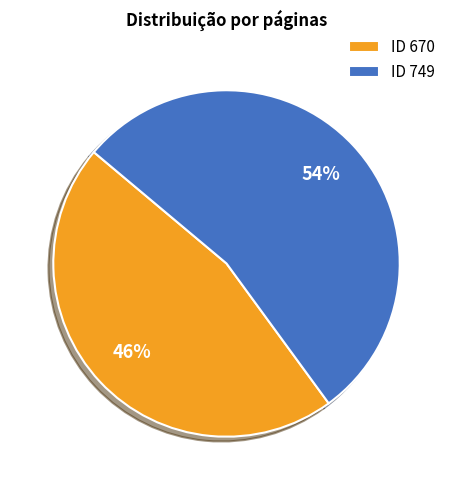

What is the largest slice in the pie chart?

ID 749